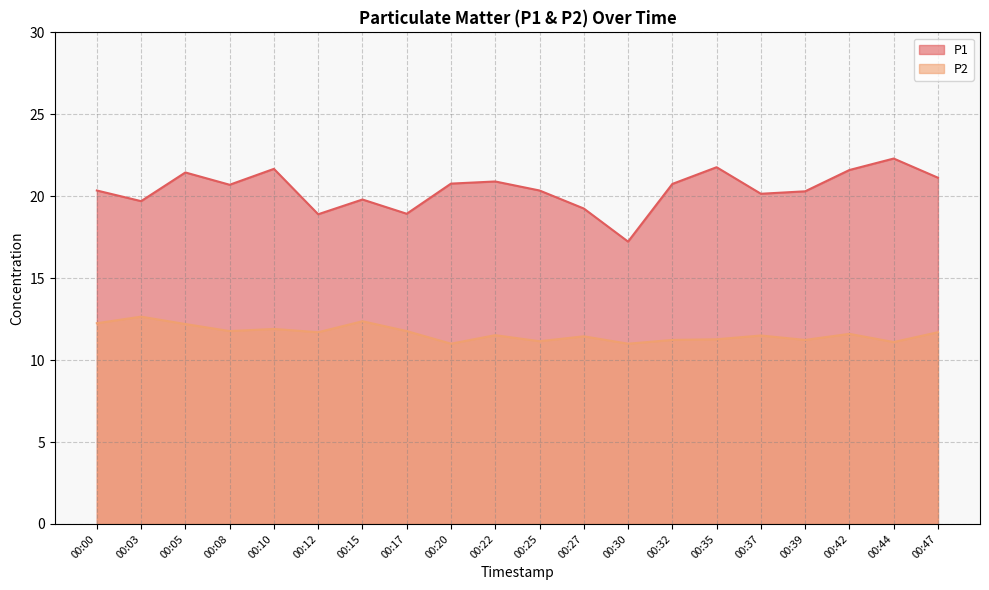

What is the average value of the P2 series?

11.6